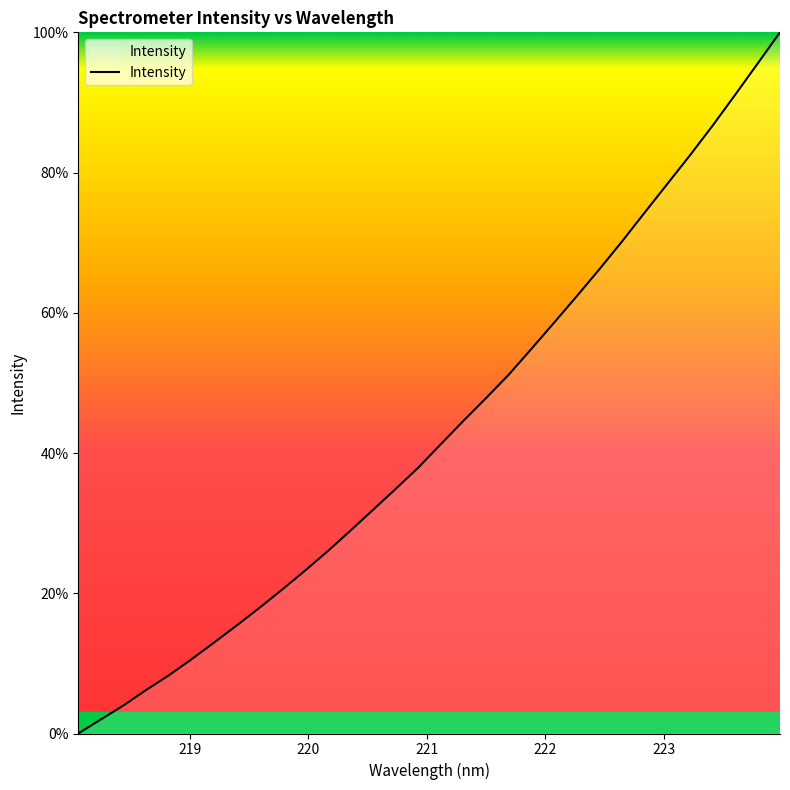

Reading left to right, what are all the values shown in this chart?

0.0	2.0	4.0	6.2	8.3	10.6	13.0	15.4	17.9	20.5	23.2	26.0	28.9	31.9	34.8	37.9	41.2	44.6	47.8	51.1	54.8	58.5	62.3	66.2	70.1	74.2	78.3	82.4	86.6	91.0	95.5	100.0